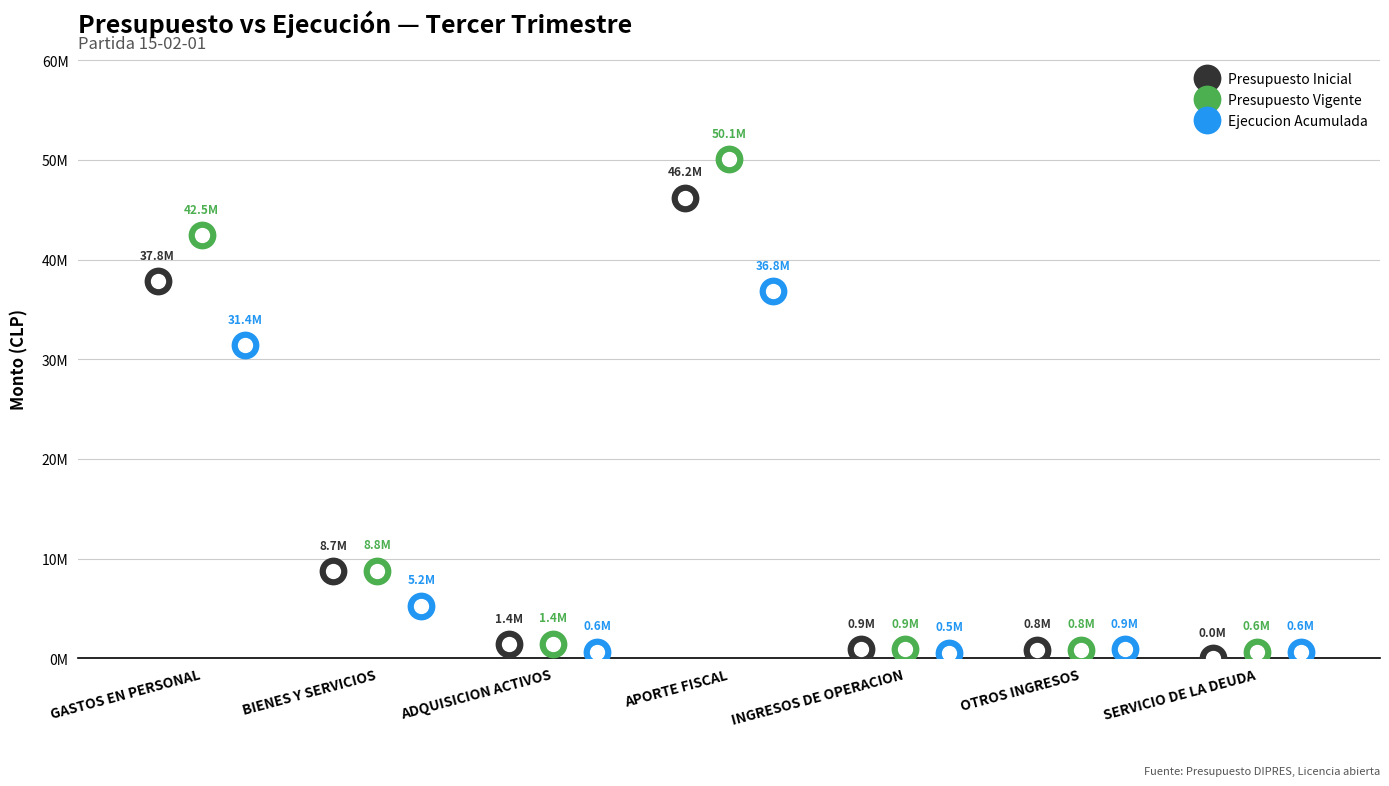

Between BIENES Y SERVICIOS and OTROS INGRESOS, which series saw the biggest shift?

Presupuesto Vigente